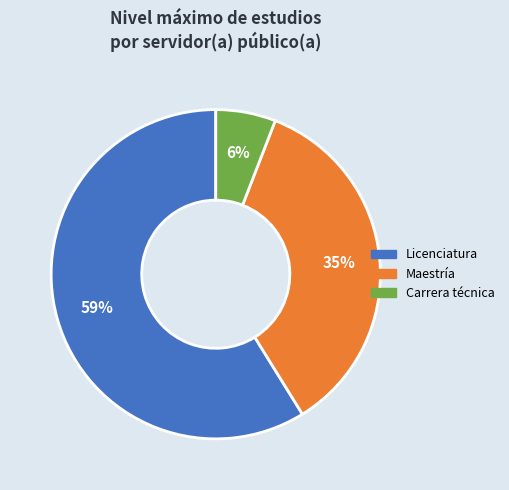

Is there any slice that represents more than half of the pie?

Yes